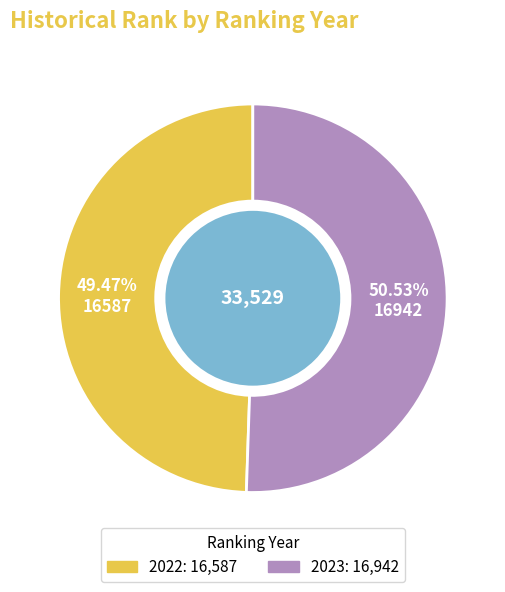

To the nearest percent, what is the average slice percentage?

50%